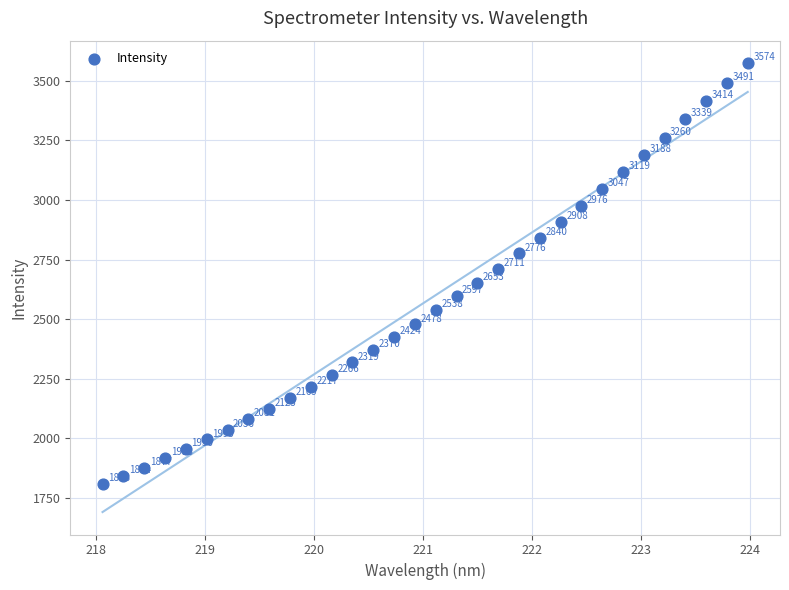

What Y value in the scatter plot is closest to 2691?

2711.0